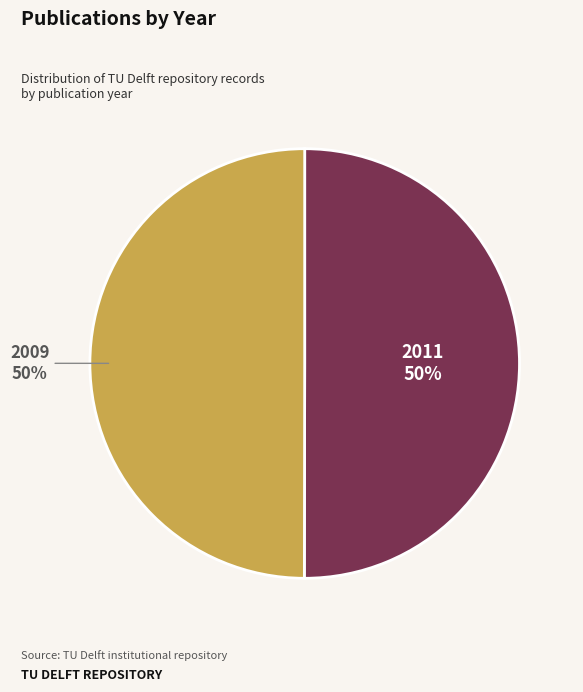

To the nearest percent, what is the average slice percentage?

50%